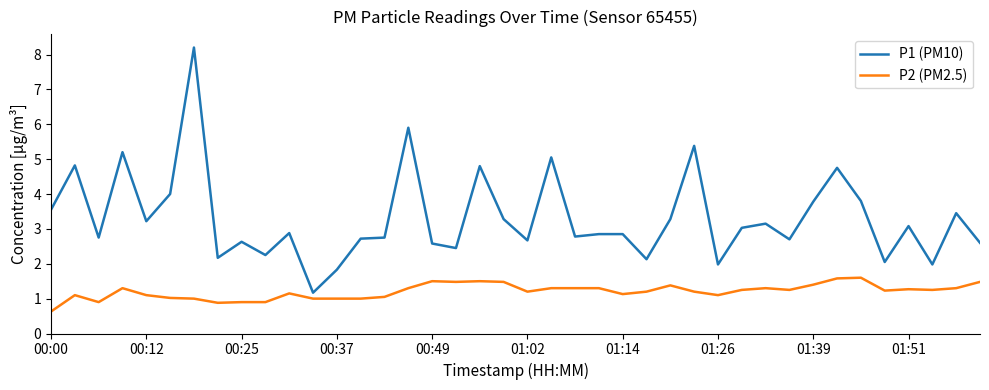

Rank the series by their average value, from highest to lowest.

P1 (PM10), P2 (PM2.5)